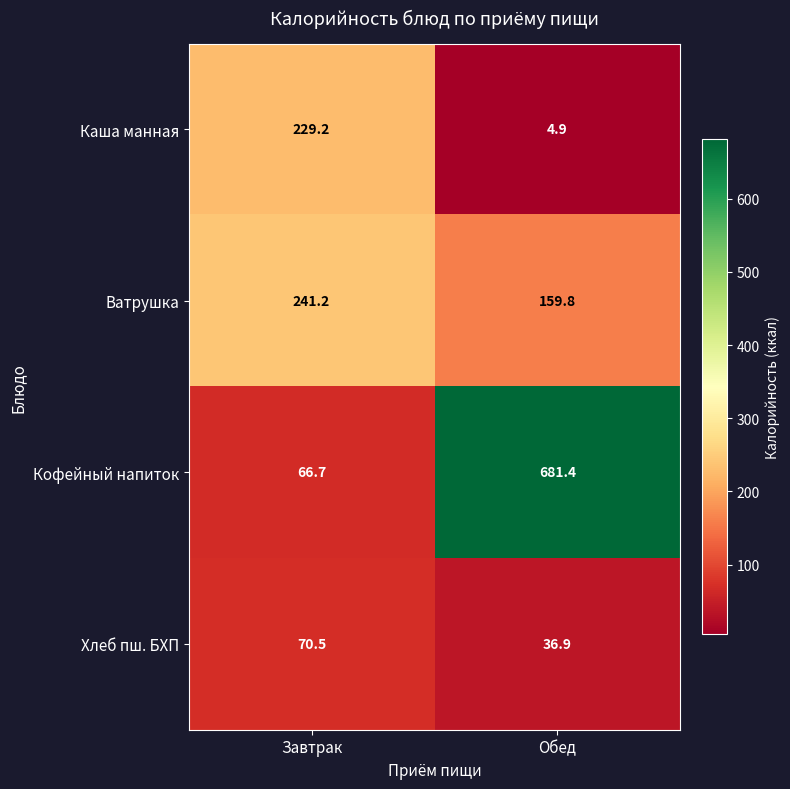

What is the average value of the Ватрушка series?

200.5